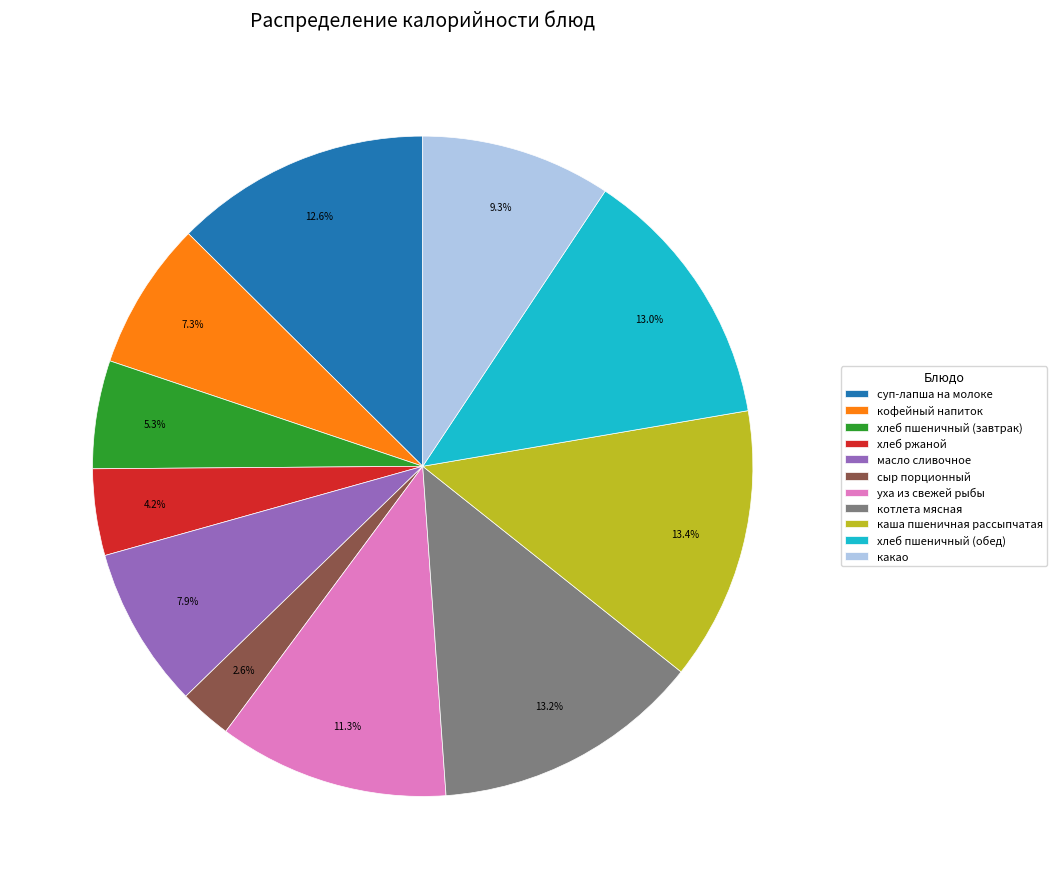

What is the total percentage of каша пшеничная рассыпчатая and масло сливочное?

21.3%